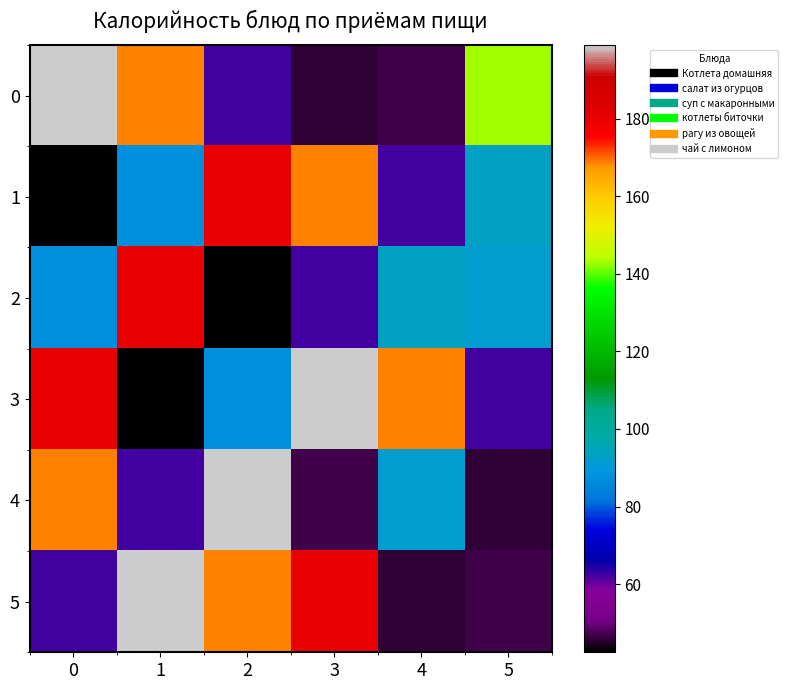

Which has a higher value, 2 or 3?

2